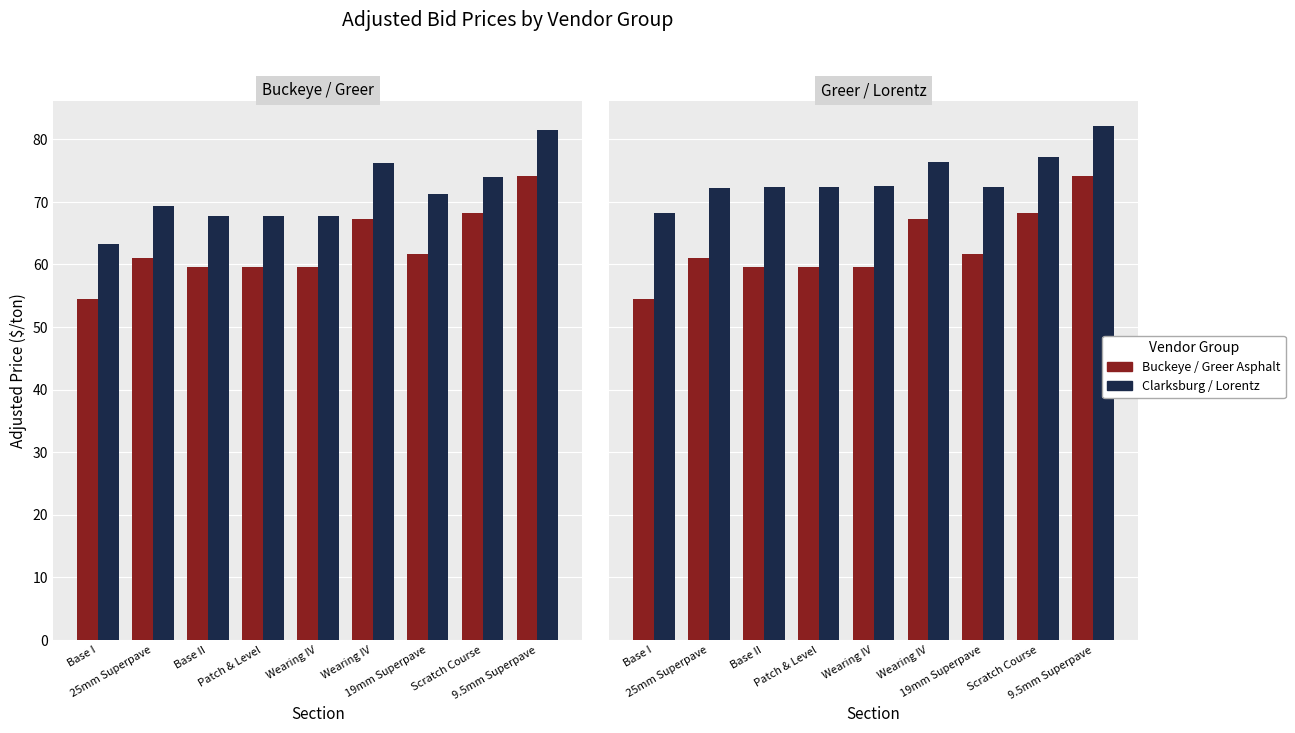

At which category does the chart reach its minimum across all series?

Base I